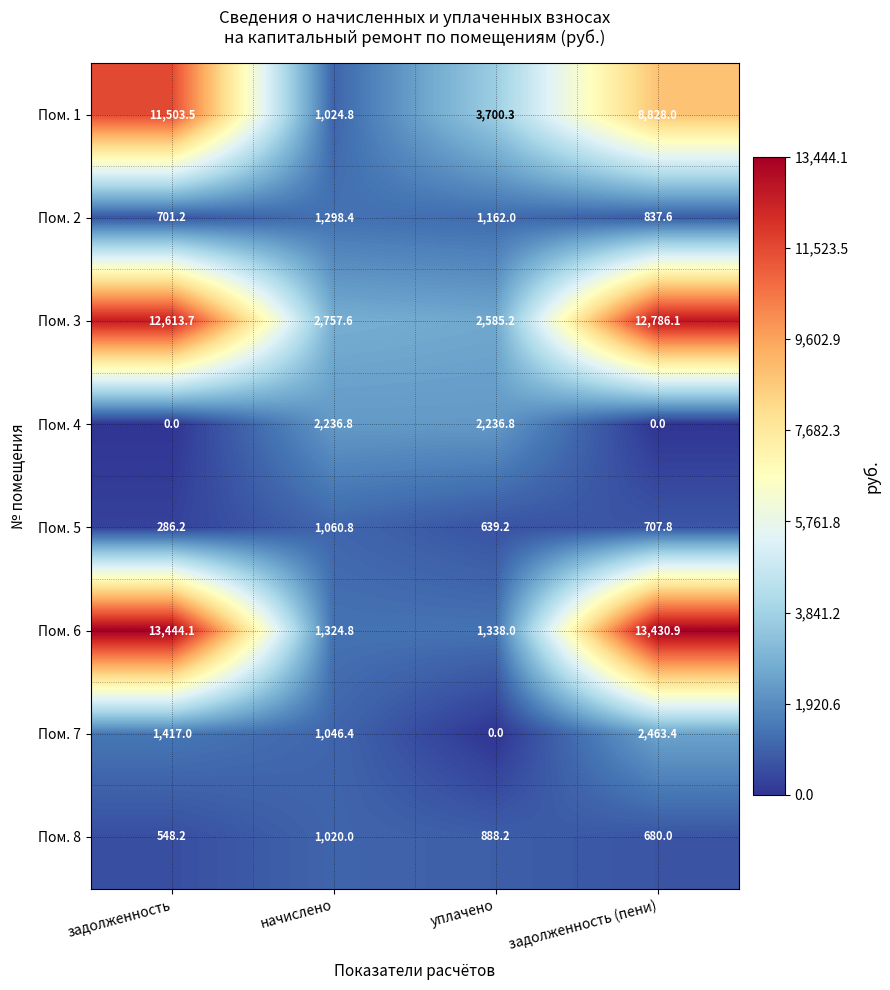

How many Пом. 8 values are between 680 and 1020?

3